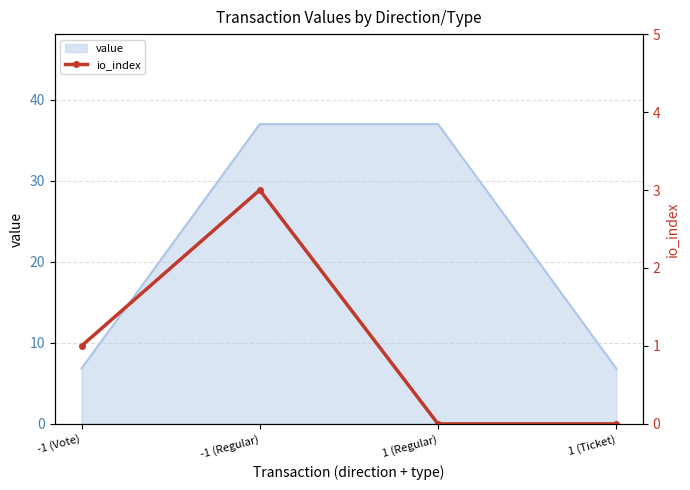

How many interior local peaks (higher than both neighbors) does the data have?

1